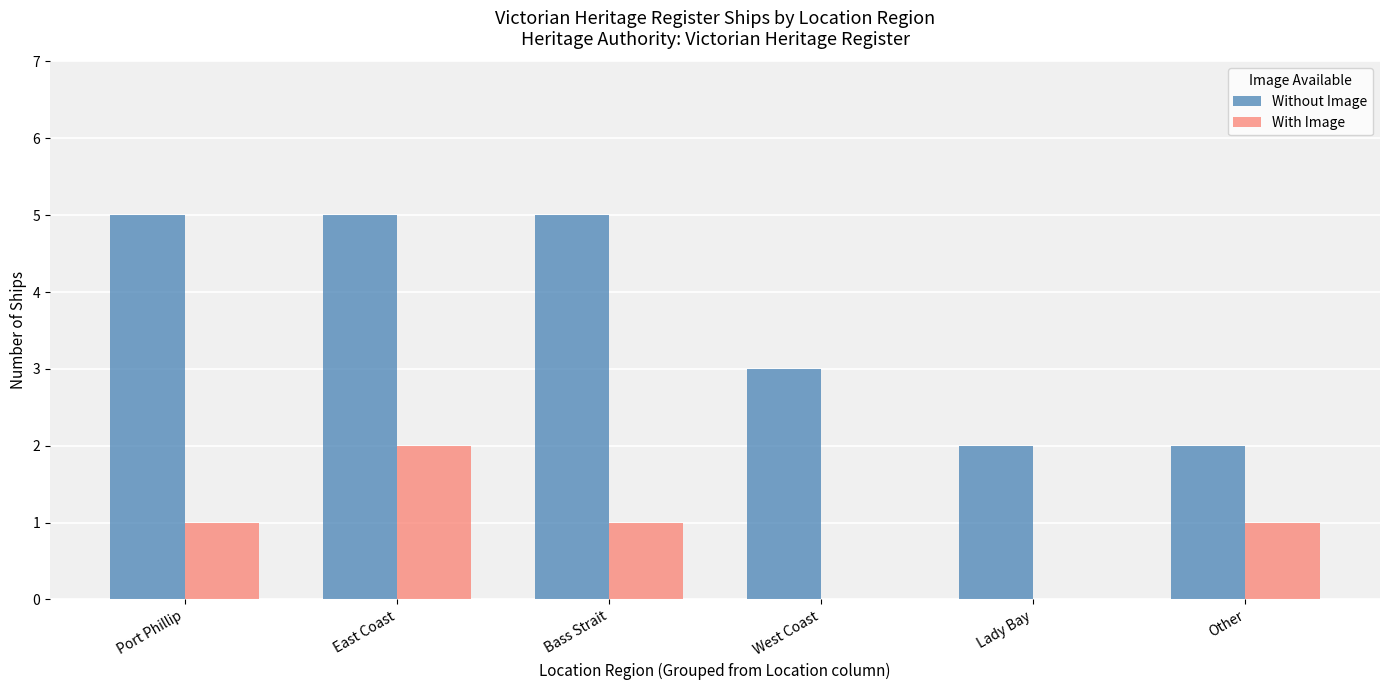

Are the bars grouped side by side (vs. stacked)?

Yes